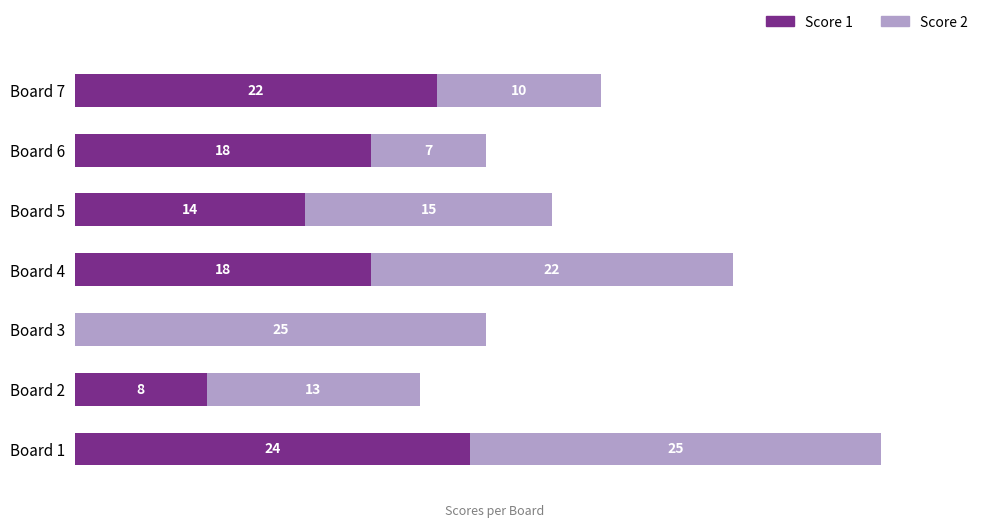

At which label is Score 1 closest to 12?

Board 5